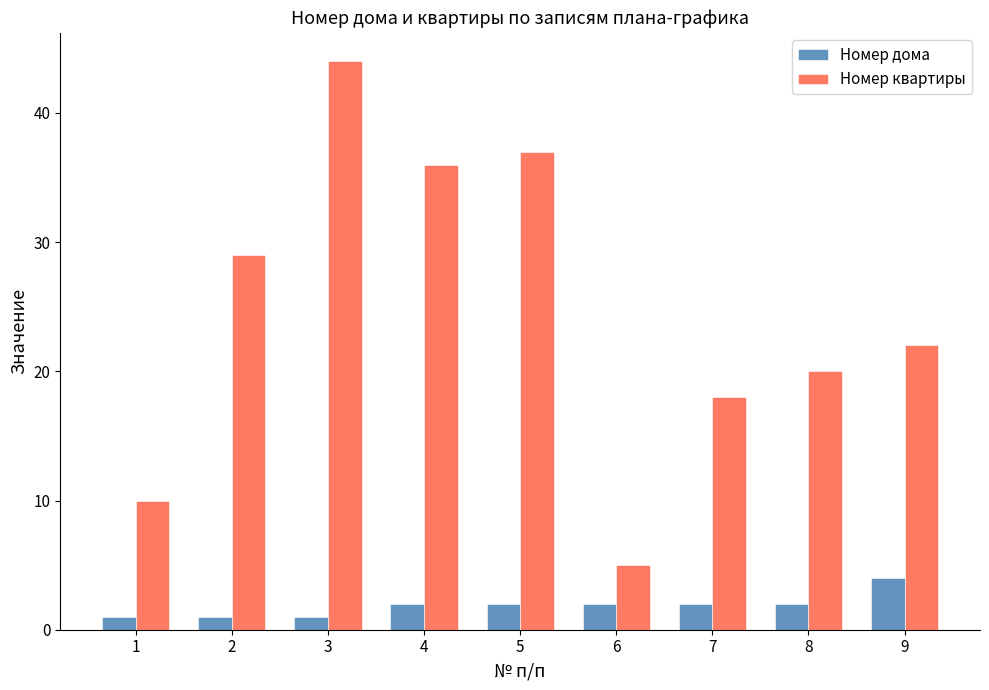

Count the Номер дома values in the range 1 to 2.

8